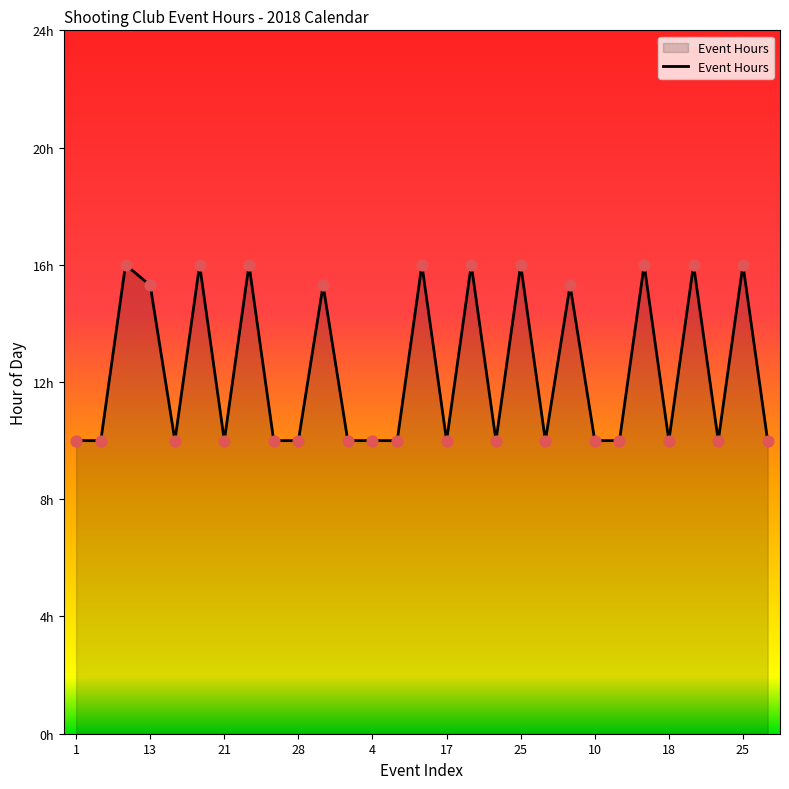

Is this an area chart (filled region under the line)?

Yes